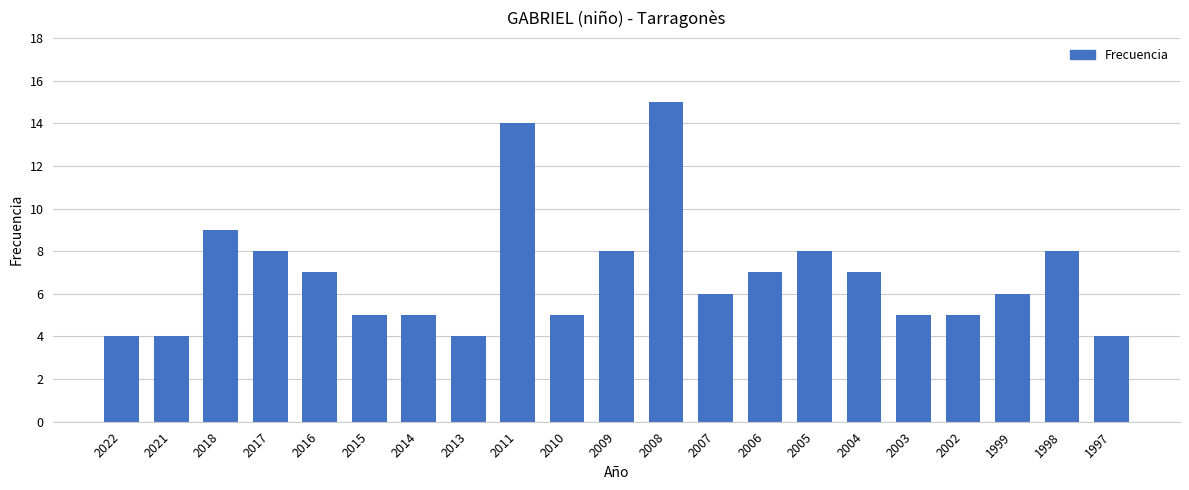

At which label is the value closest to 9?

2018